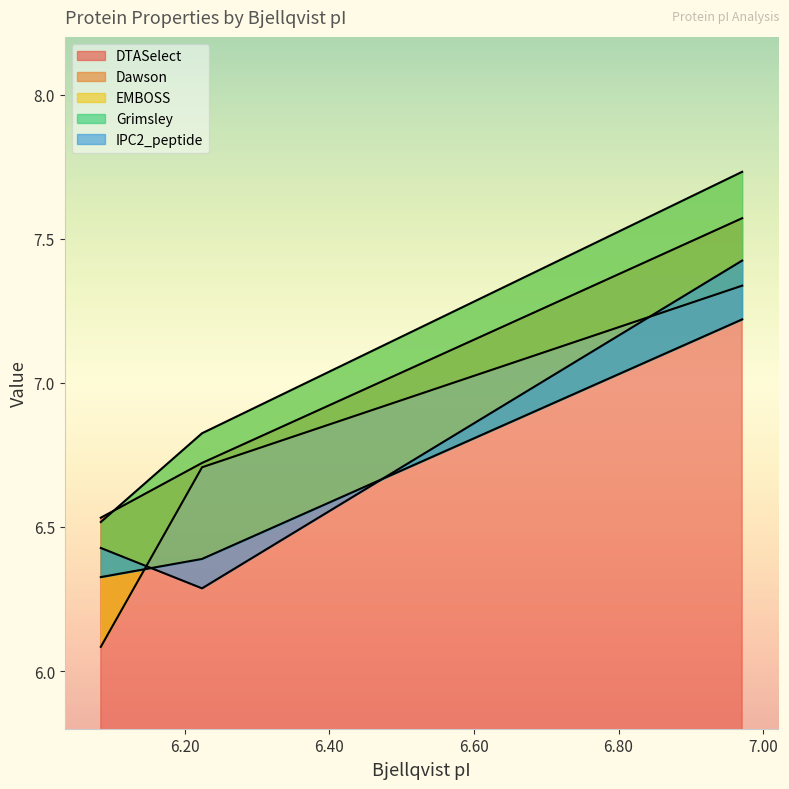

Which has a higher value, 6.224 or 6.971?

6.971